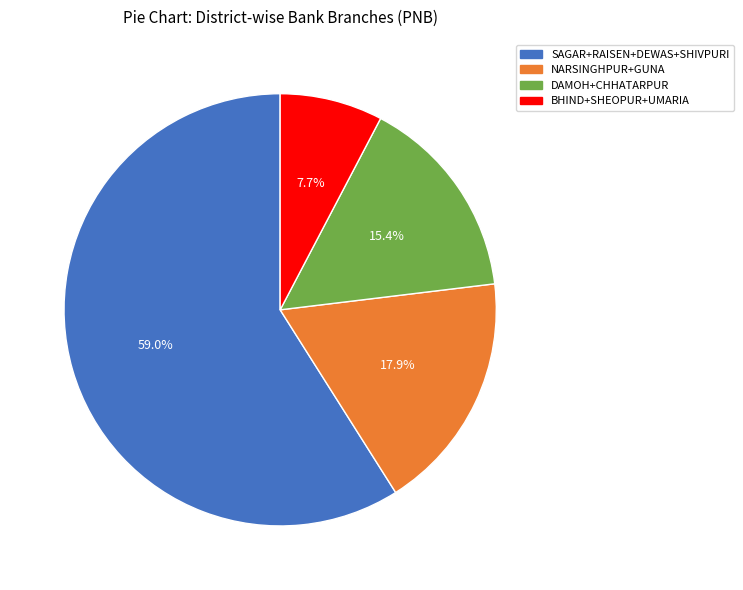

Is there any slice that represents more than half of the pie?

Yes